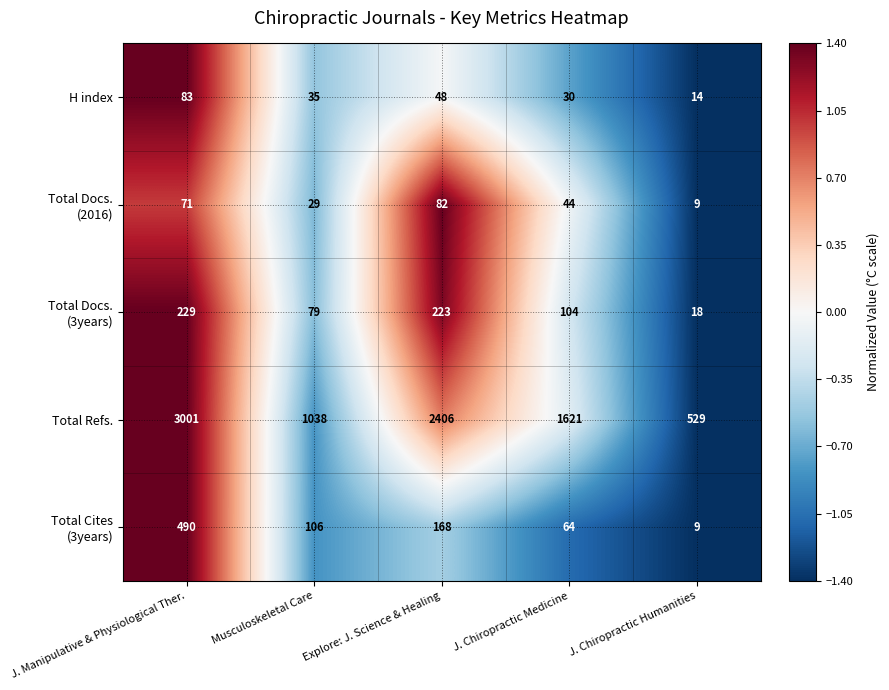

True or false: Total Refs. has a value of 3001 at J. Manipulative & Physiological Ther..

True